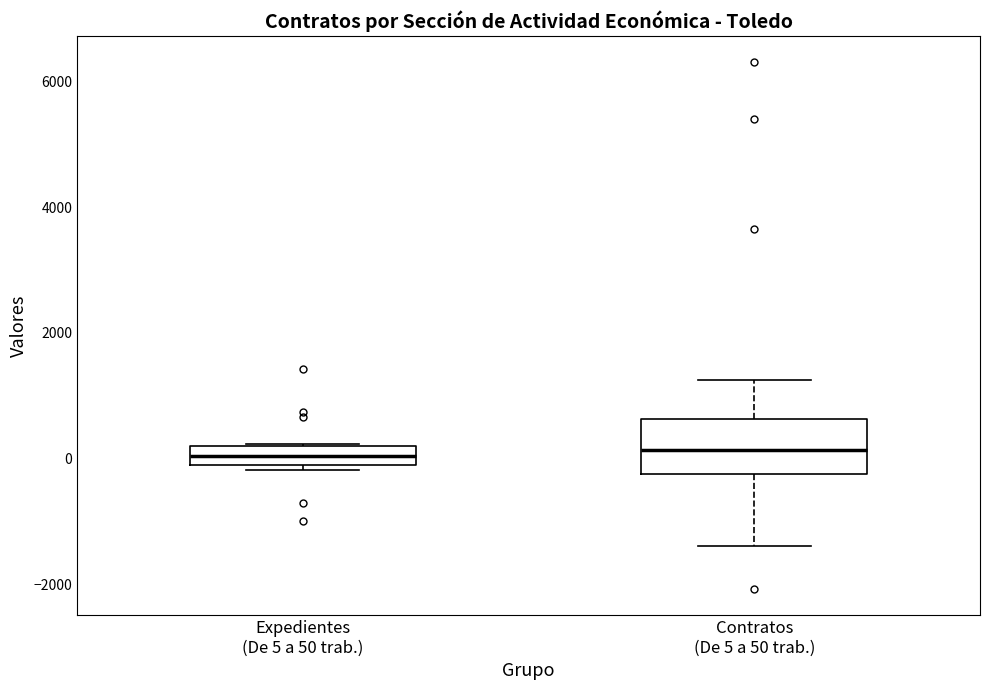

Where is the upper edge of the box for Expedientes (De 5 a 50 trab.) on the y-axis? The values are not printed on the chart, so give them approximately, as read against the axis.

200